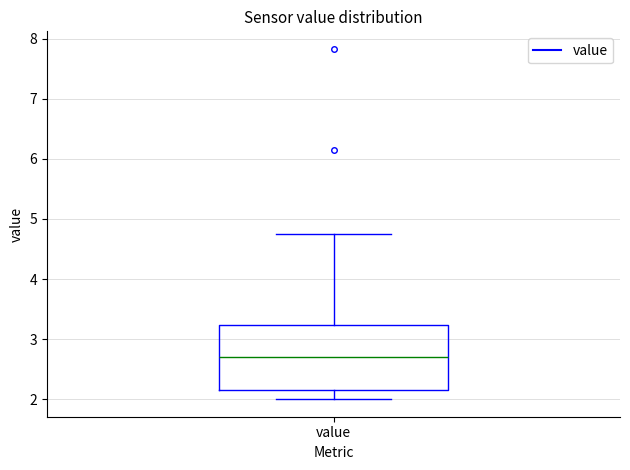

Where is the lower edge of the box for value on the y-axis? The values are not printed on the chart, so give them approximately, as read against the axis.

2.2